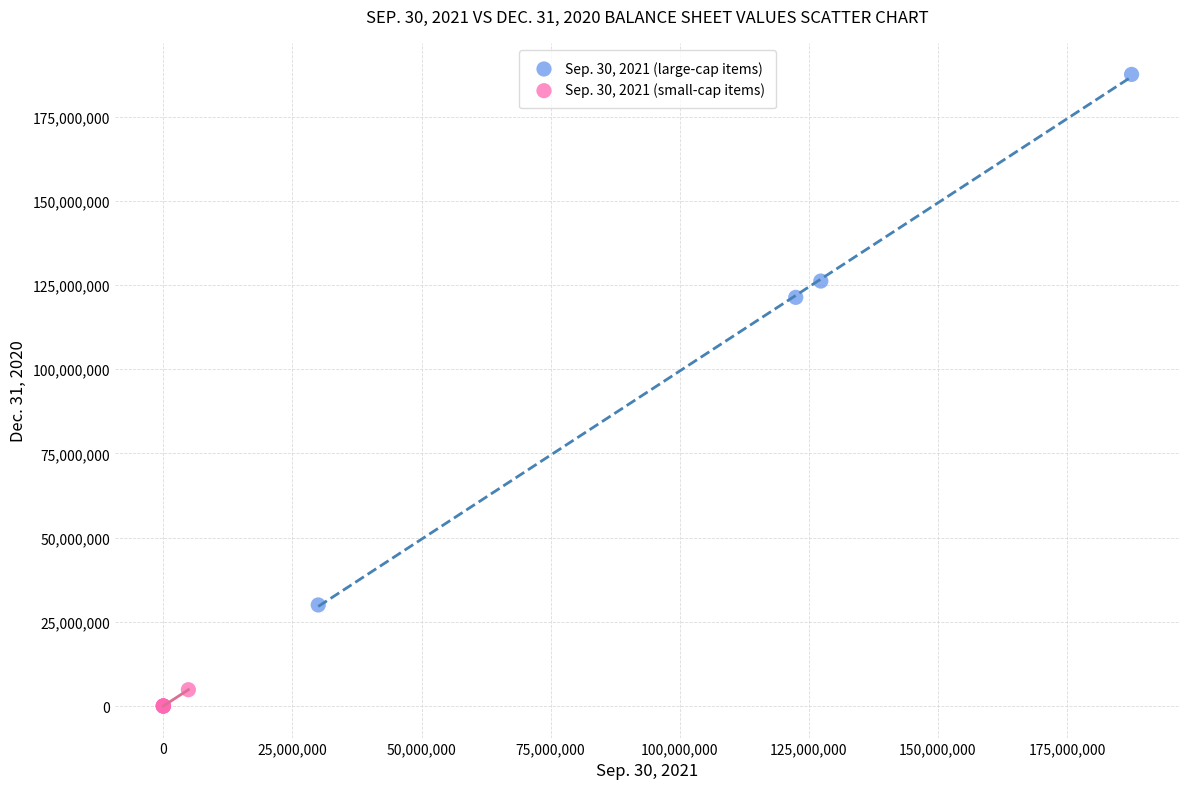

Which series contains the lowest Y value?

Sep. 30, 2021 (small-cap items)